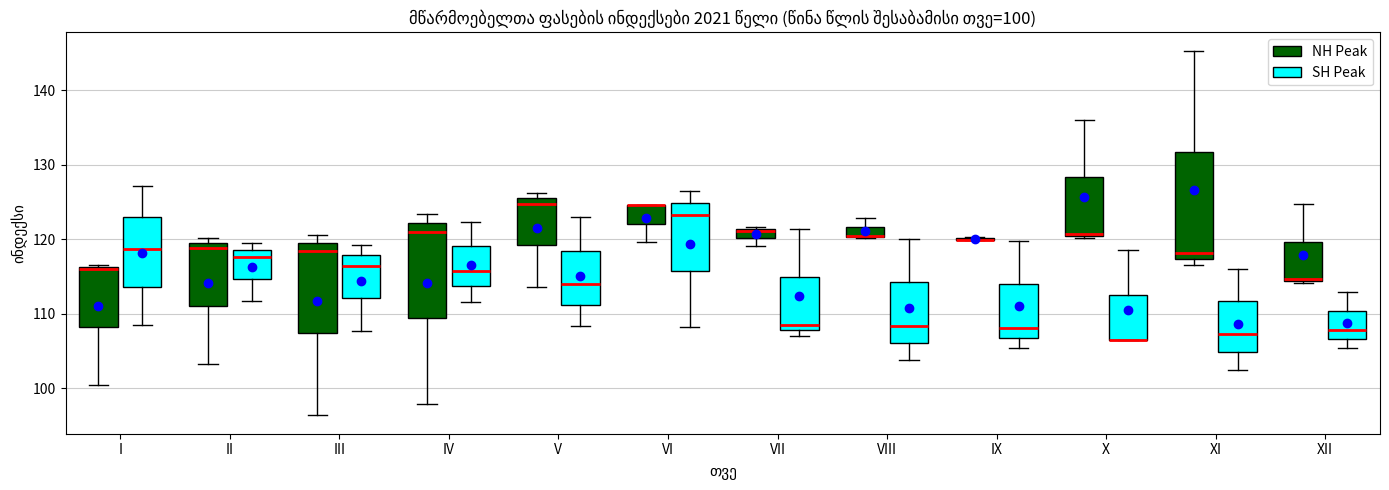

Comparing the boxes themselves (not the whiskers), which one is the tallest?

XI (NH Peak)